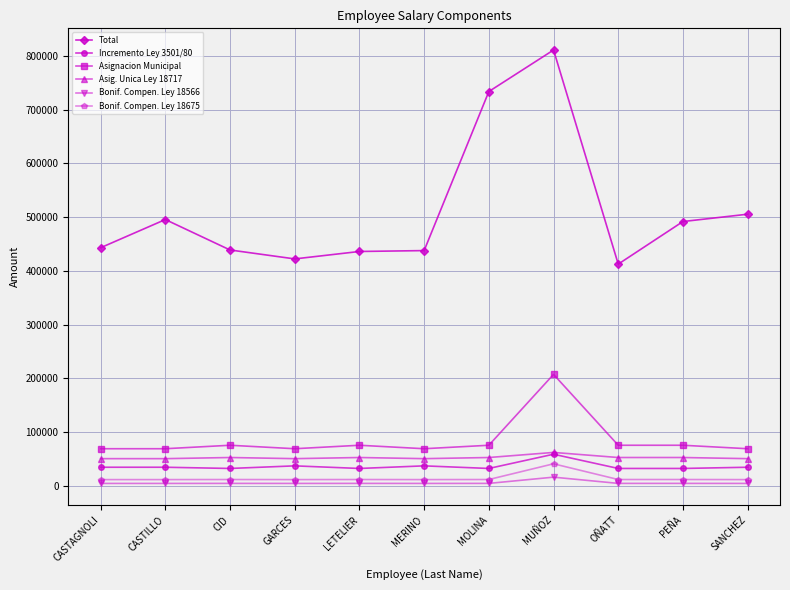

True or false: Bonif. Compen. Ley 18566 and Asig. Unica Ley 18717 intersect in this chart.

False